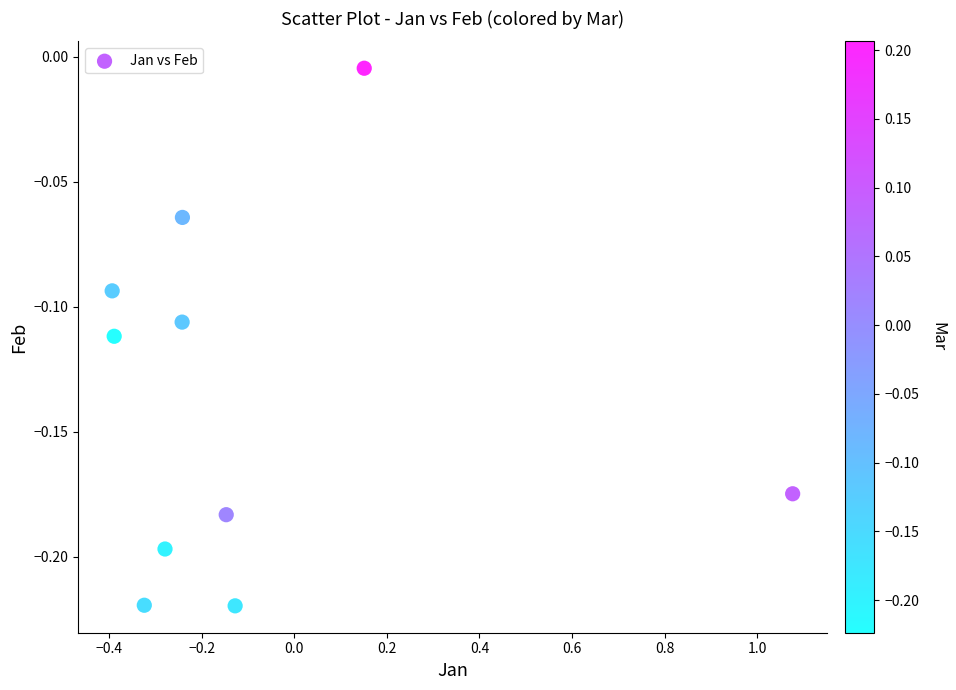

What is the range of X values (max minus min)?

1.5